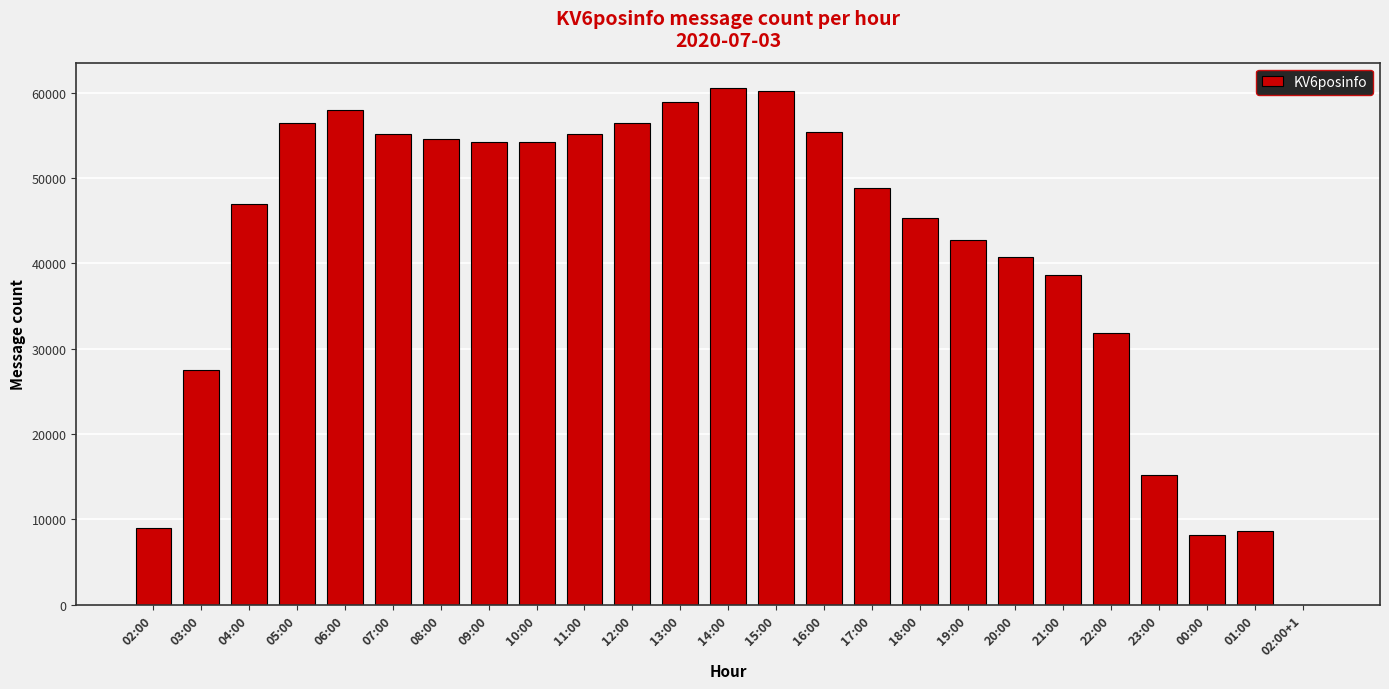

What is the maximum value shown in the chart?

60515